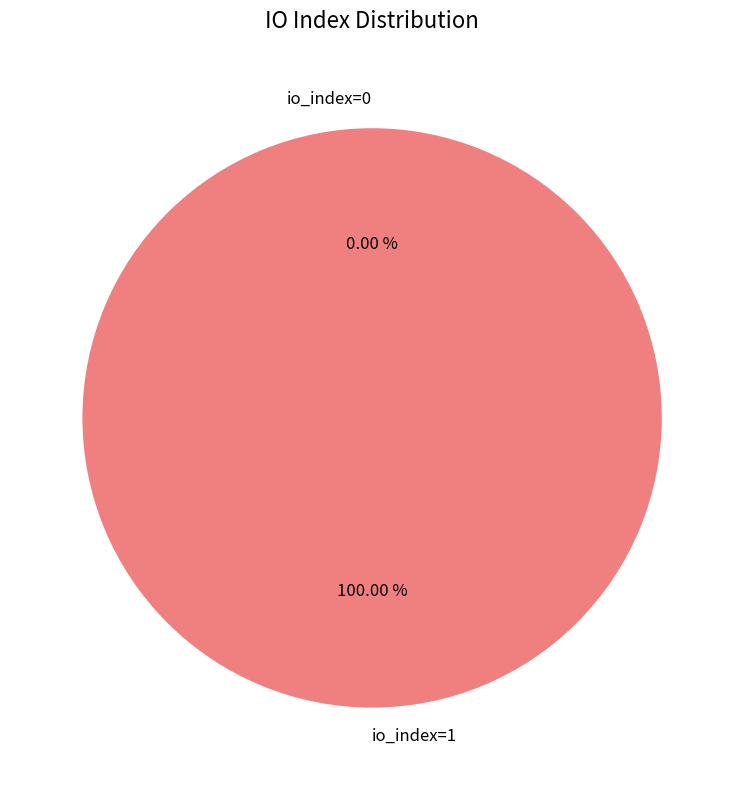

Which has a higher value, io_index=1 or io_index=0?

io_index=1